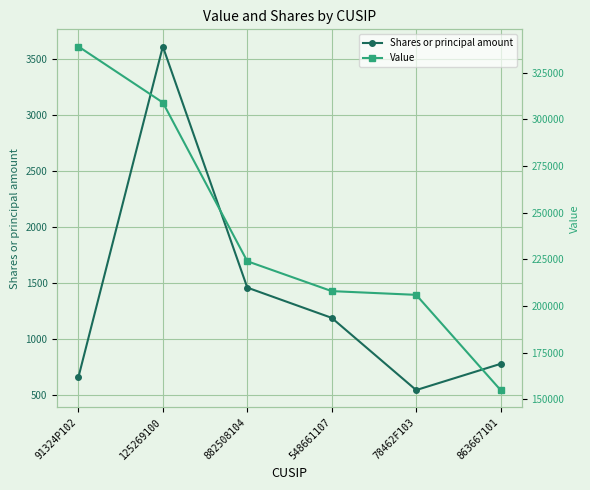

What is the lowest value of the Shares or principal amount series?

546